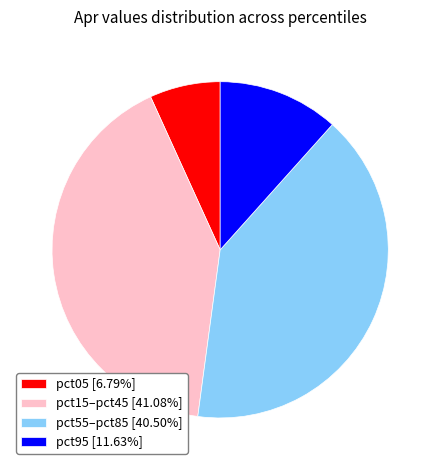

Approximately how many times larger is the value at pct55–pct85 [40.50%] compared to pct15–pct45 [41.08%]?

1.0